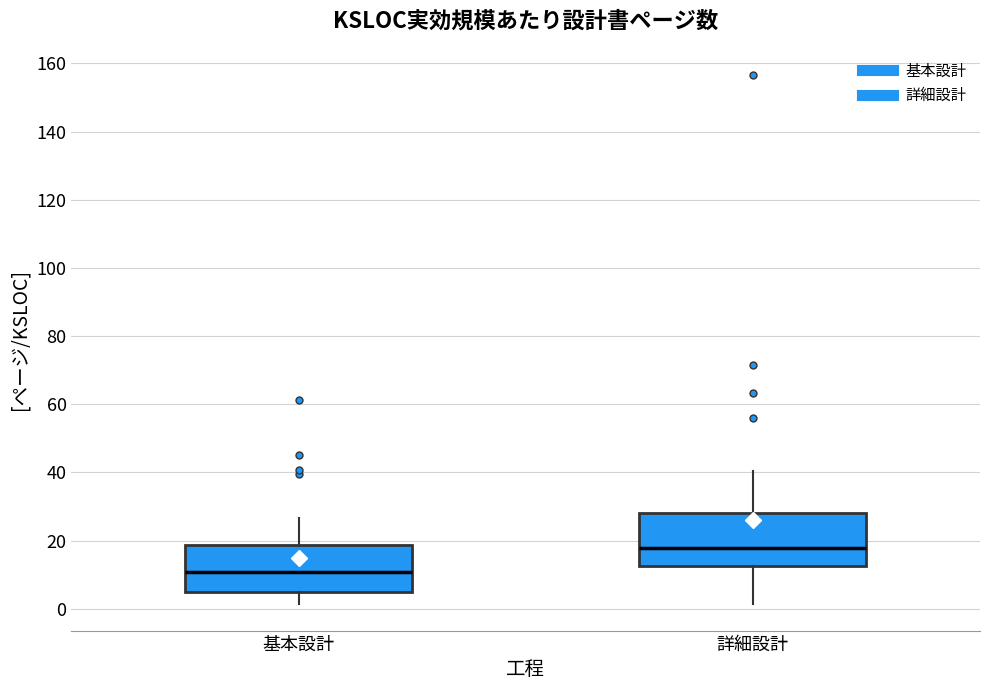

Reading left to right, transcribe this box plot: for each box, give where its median line is, the range the box spans, and where its two whiskers end, as read against the y-axis. The values are not printed on the chart, so give them approximately, as read against the axis.

基本設計: median 10, box 6 to 18, whiskers 2 to 26
詳細設計: median 18, box 12 to 28, whiskers 2 to 40